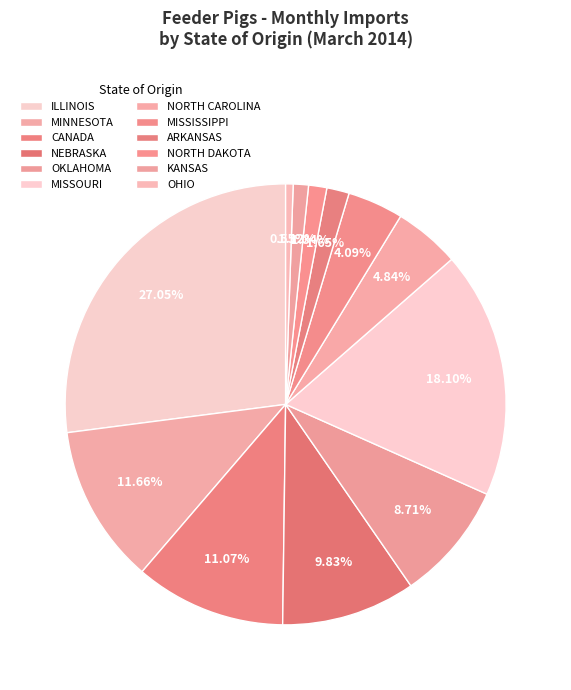

Do CANADA and ARKANSAS together represent more than half of the pie?

No